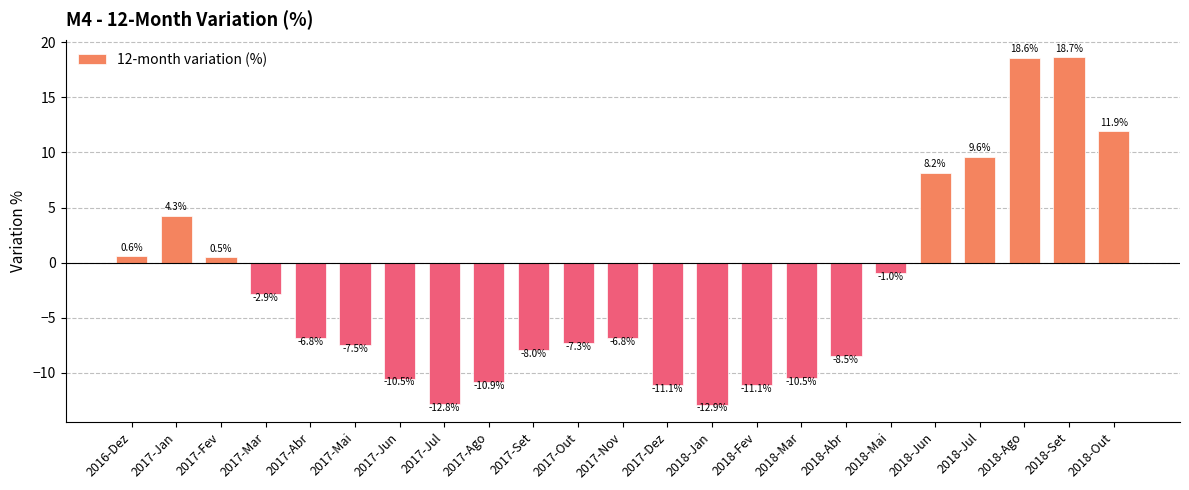

What is the difference between the maximum and second lowest values?

31.5